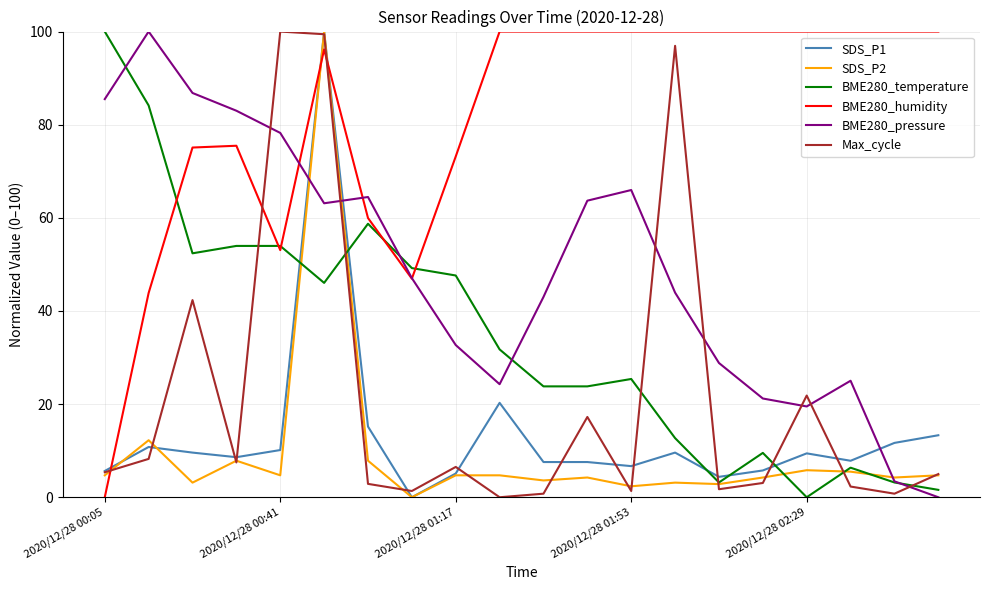

True or false: Max_cycle and BME280_pressure intersect in this chart.

True